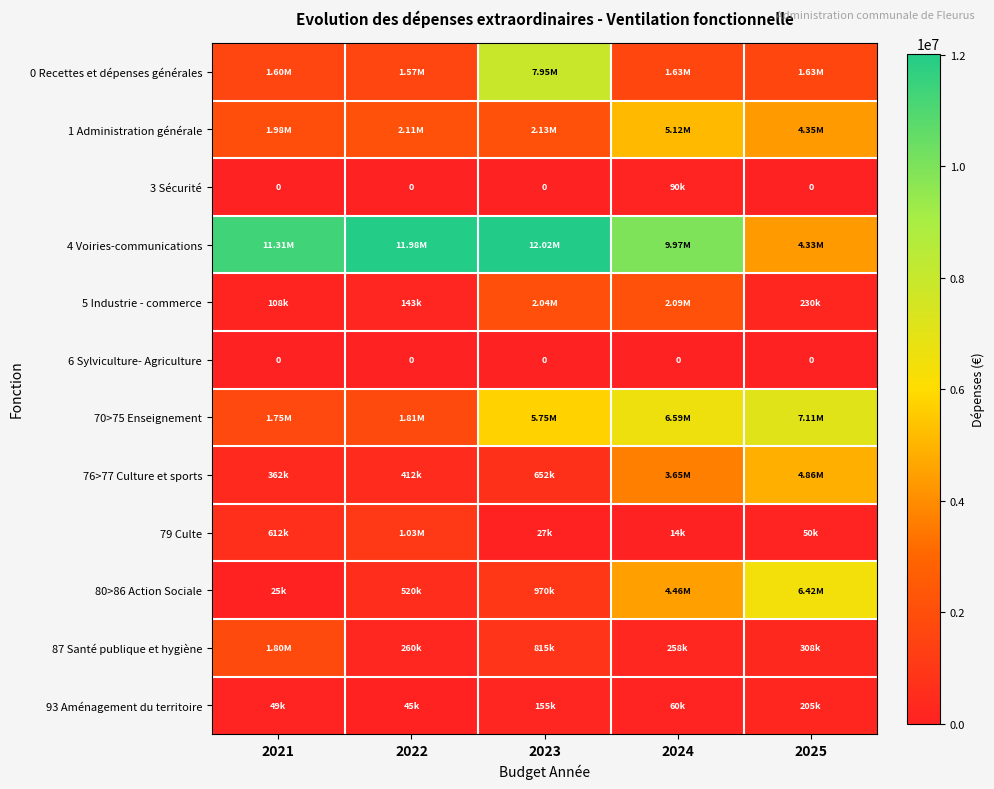

Between 2024 and 2021, which is larger?

2024